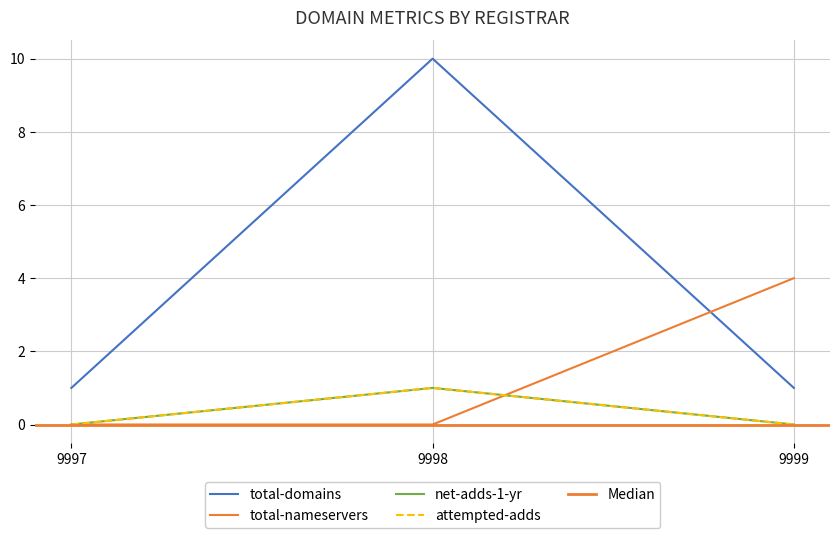

What is the sum of all net-adds-1-yr values?

1